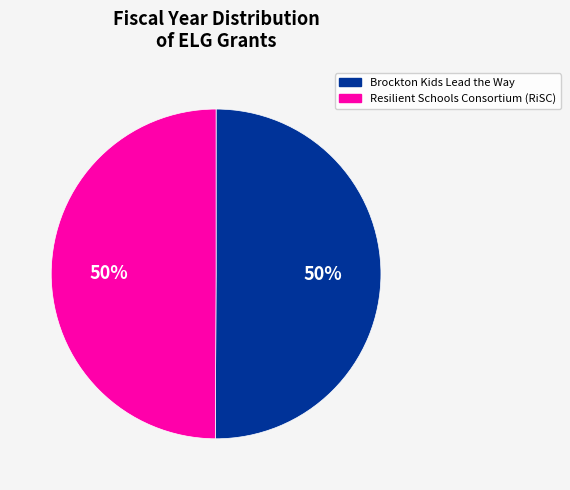

To the nearest percent, what is the average slice percentage?

50%